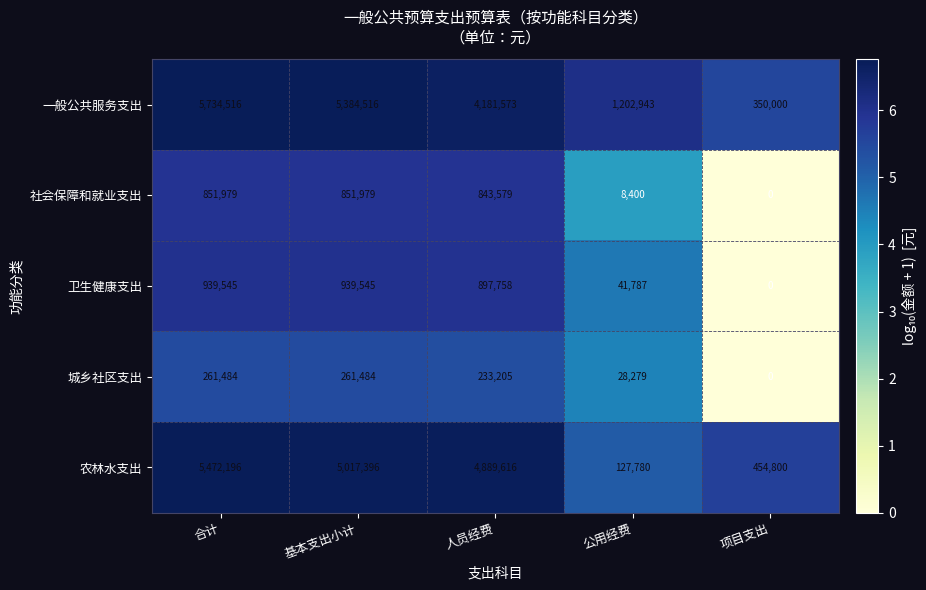

What is the difference between the highest and lowest values at 基本支出小计?

5123032